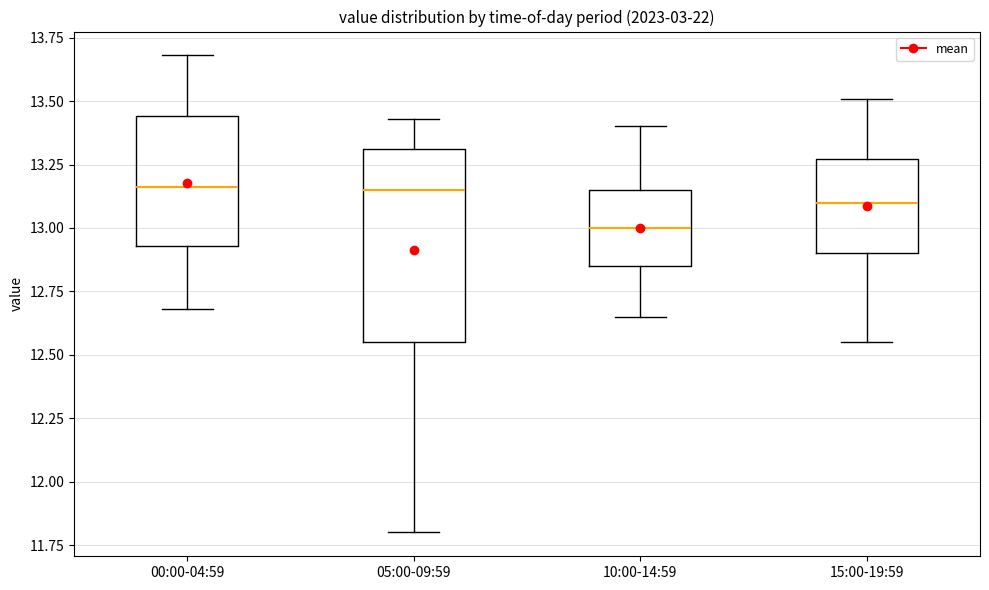

Reading left to right, transcribe this box plot: for each box, give where its median line is, the range the box spans, and where its two whiskers end, as read against the y-axis. The values are not printed on the chart, so give them approximately, as read against the axis.

00:00-04:59: median 13.15, box 12.95 to 13.45, whiskers 12.70 to 13.70
05:00-09:59: median 13.15, box 12.55 to 13.30, whiskers 11.80 to 13.45
10:00-14:59: median 13.00, box 12.85 to 13.15, whiskers 12.65 to 13.40
15:00-19:59: median 13.10, box 12.90 to 13.25, whiskers 12.55 to 13.50